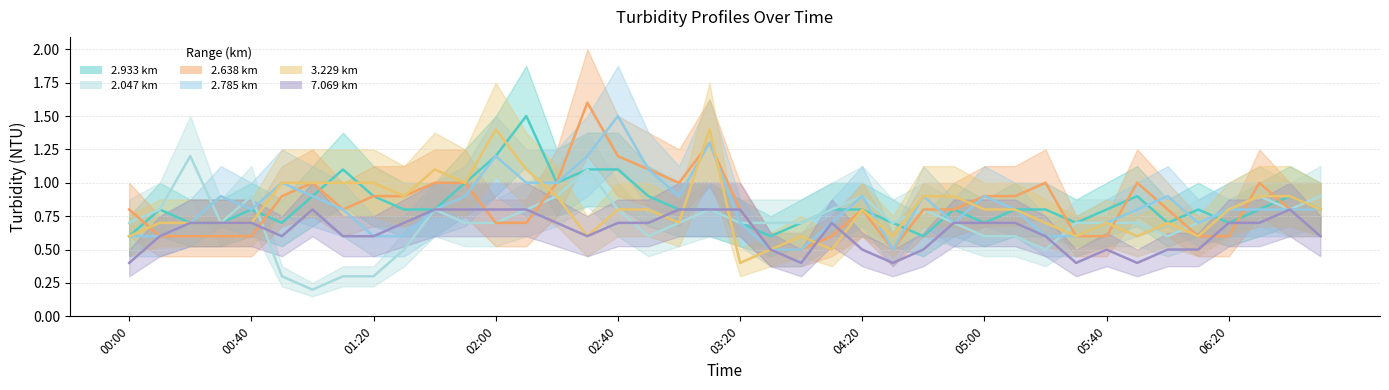

Rank the series at 06:20 from highest to lowest value.

Mean 2.047 km, Mean 2.785 km, Mean 3.229 km, Mean 2.933 km, Mean 7.069 km, Mean 2.638 km